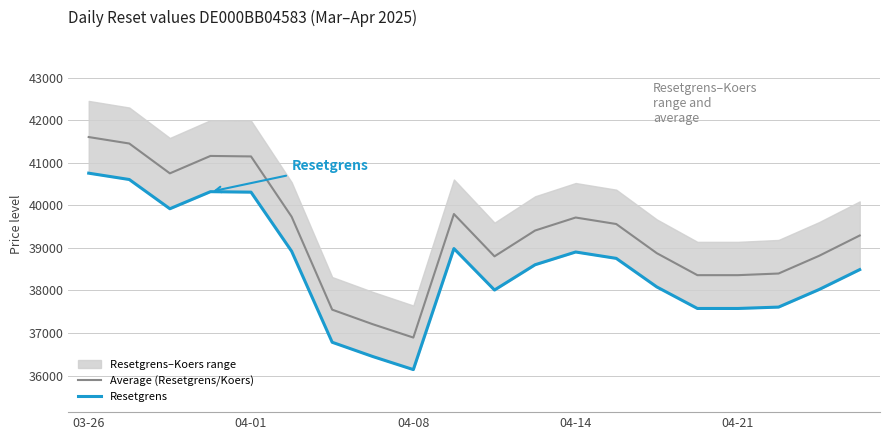

What is the difference between the Average (Resetgrens/Koers) values at 03-26 and 10?

2803.9